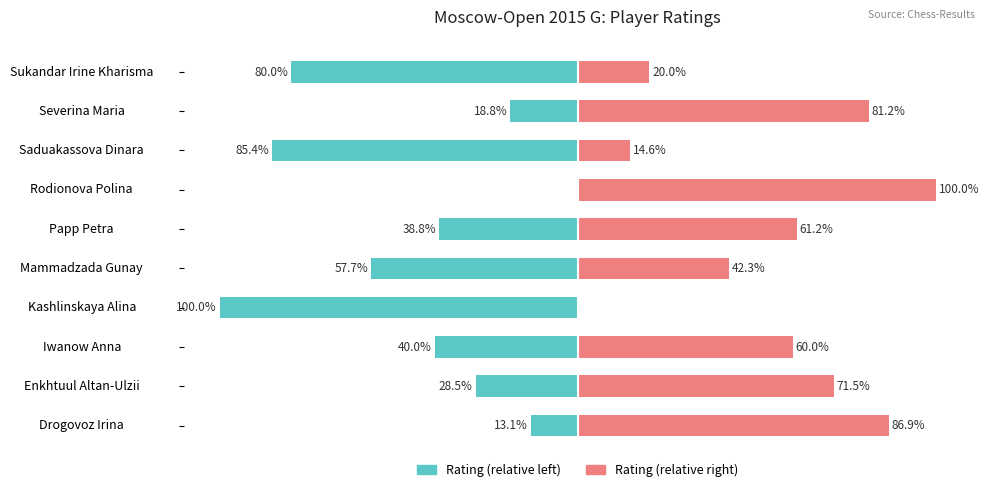

At which category is the sum across all series the highest?

Rodionova Polina